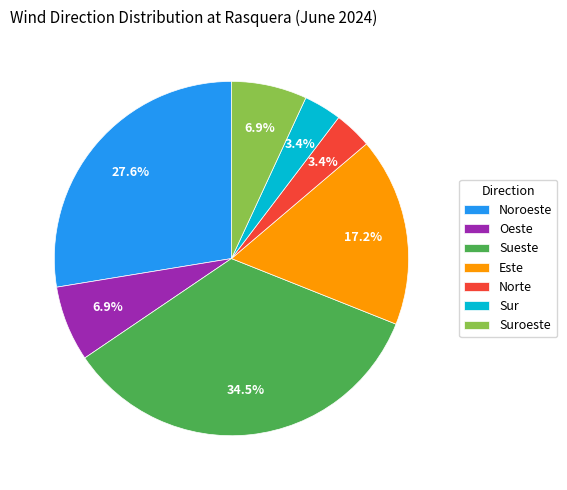

To the nearest percent, what is the combined percentage of Suroeste and Este?

24%